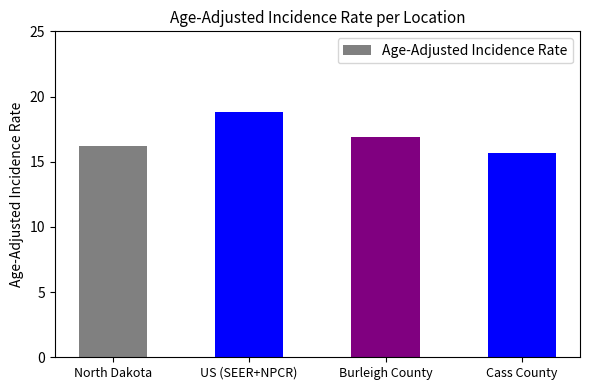

Approximately how many times larger is the value at Cass County compared to North Dakota?

1.0